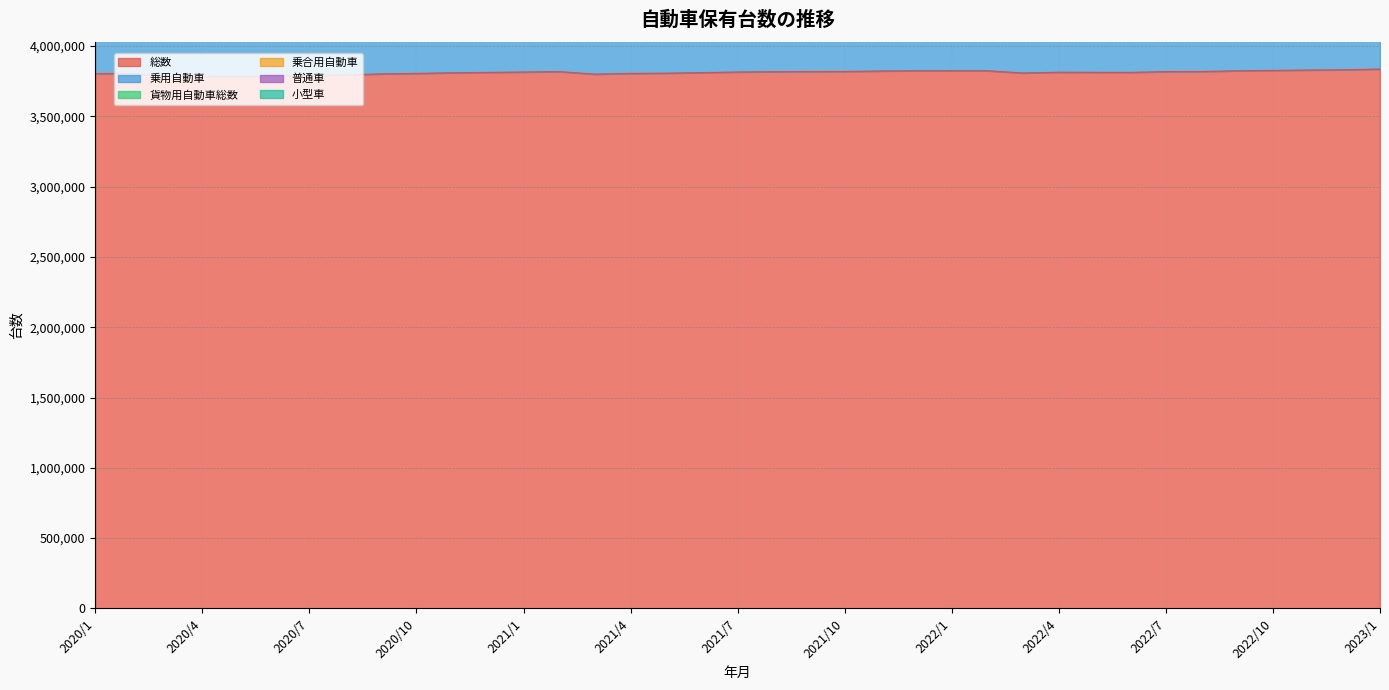

True or false: 貨物用自動車総数 and 総数 intersect in this chart.

False